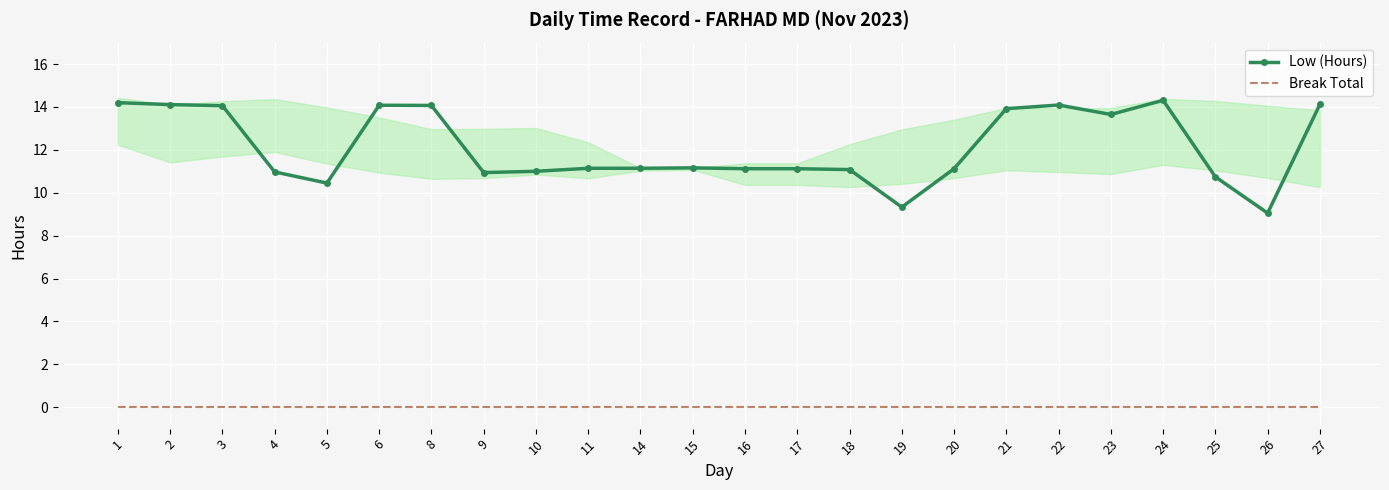

Which has a higher value, 10 or 1?

1